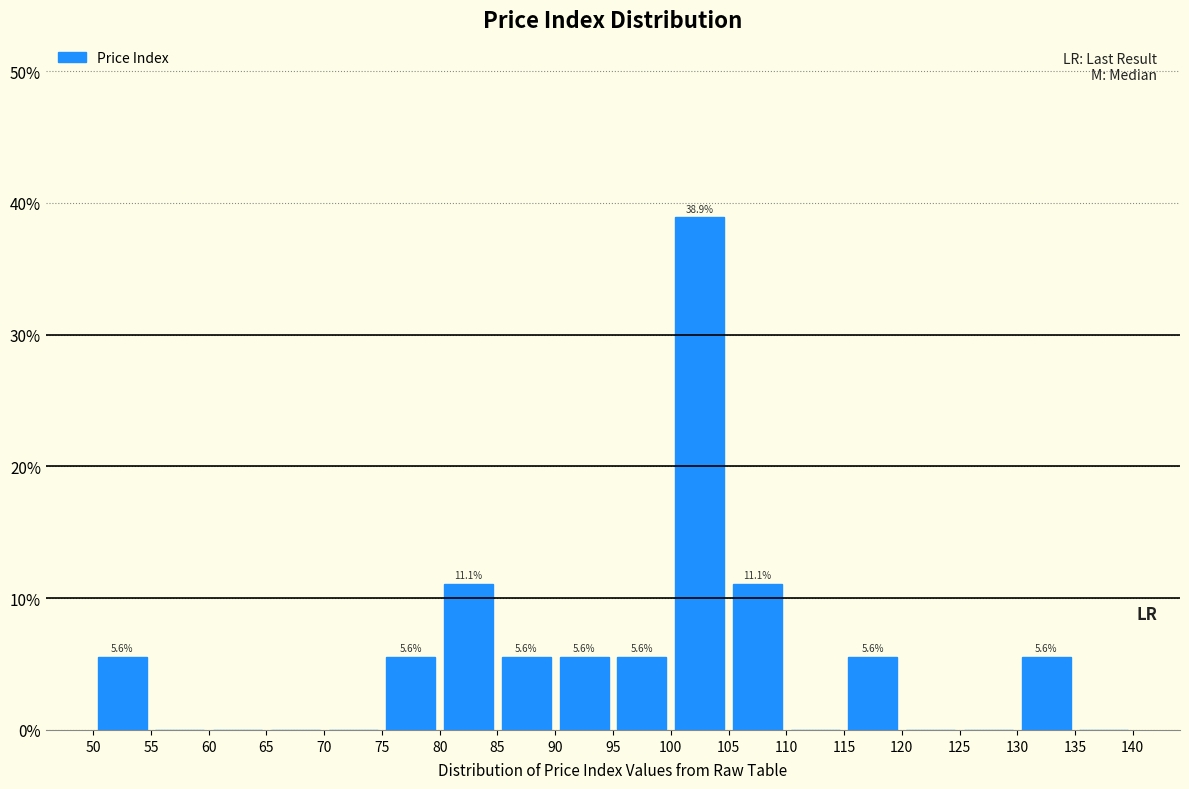

Which range on the x-axis has the tallest bar?

100 to 105